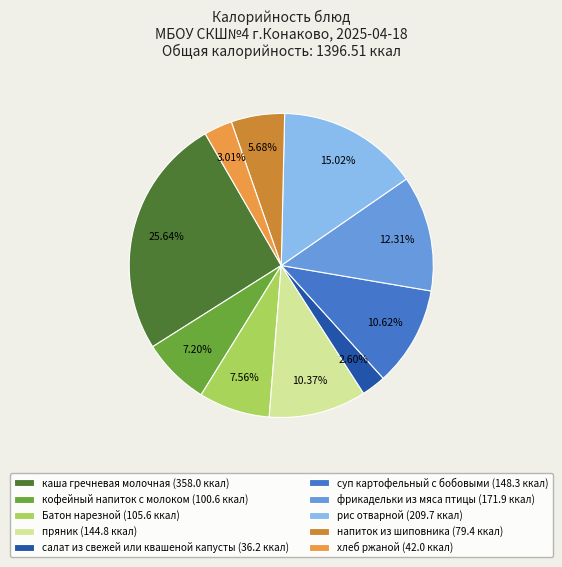

Is there a majority slice in this chart?

No